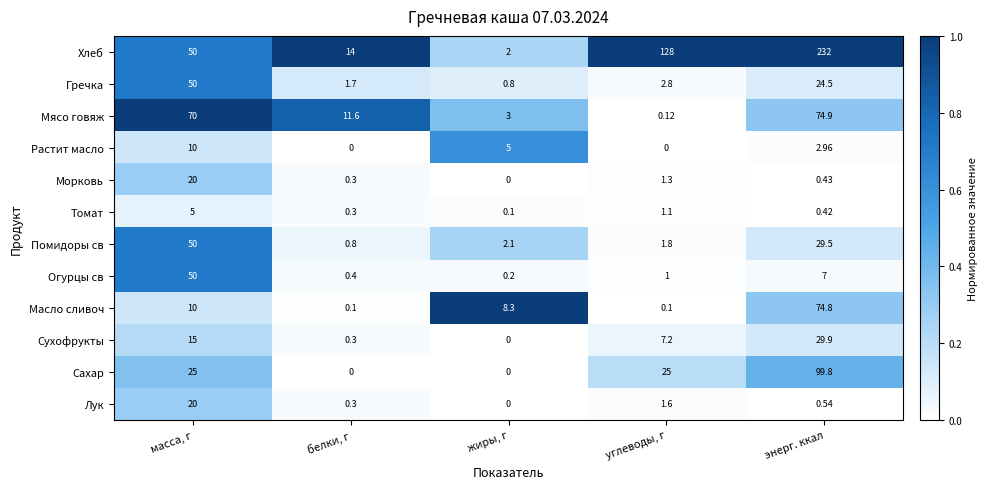

At which category is the sum across all series the highest?

энерг. ккал